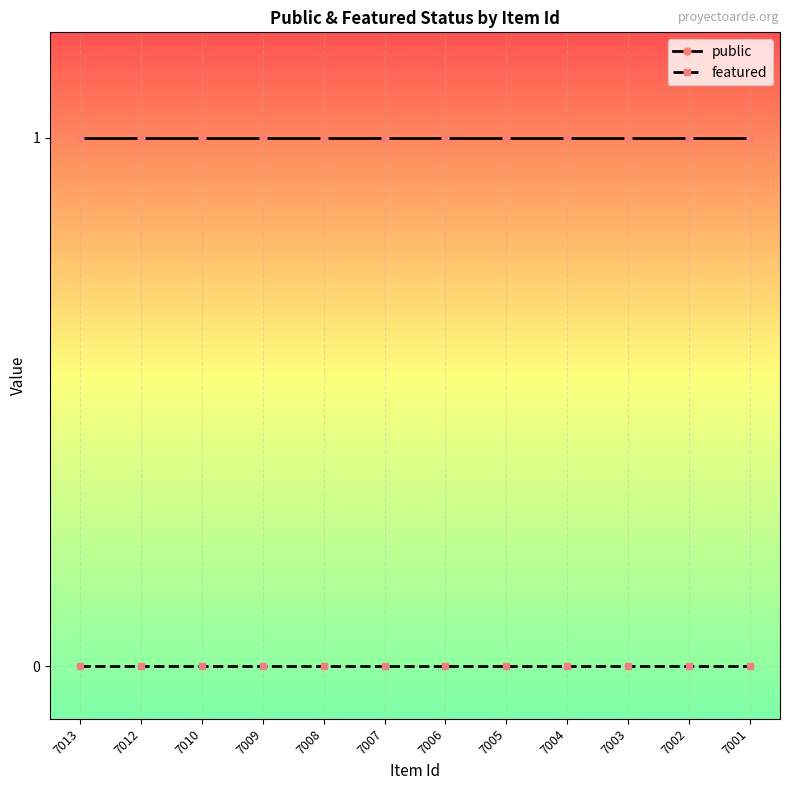

True or false: featured and public cross at least once.

False